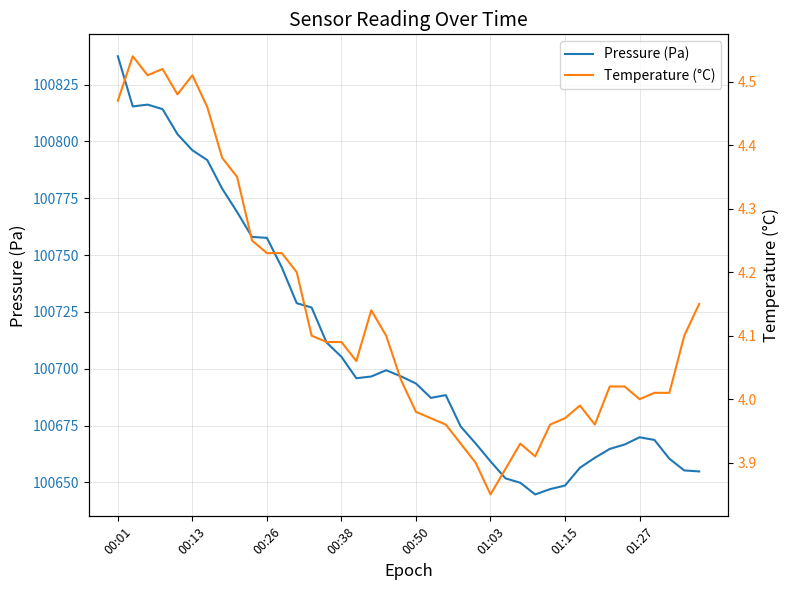

Where is Pressure (Pa) nearest to the value 100741?

11